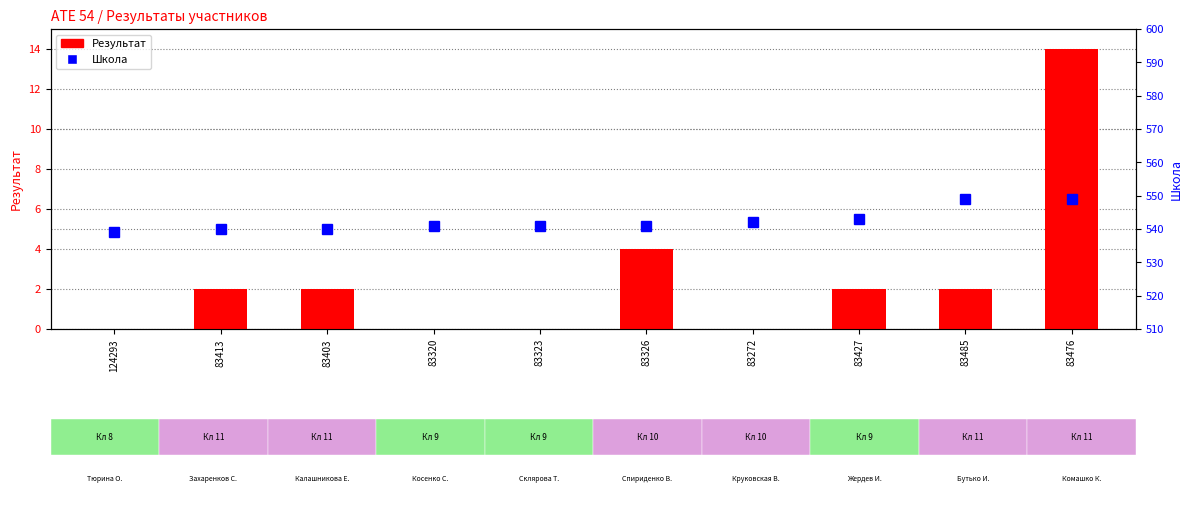

What is the average value of the Школа series?

542